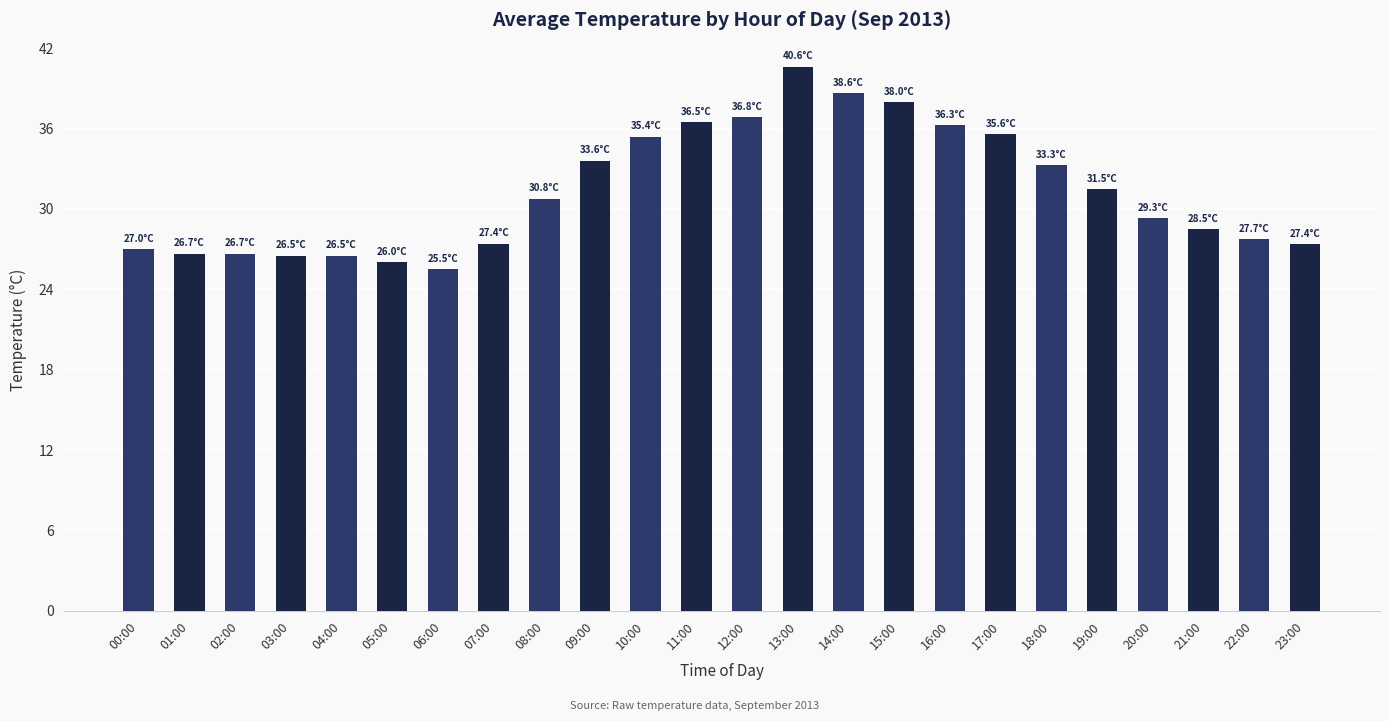

How many data points are less than 30?

12